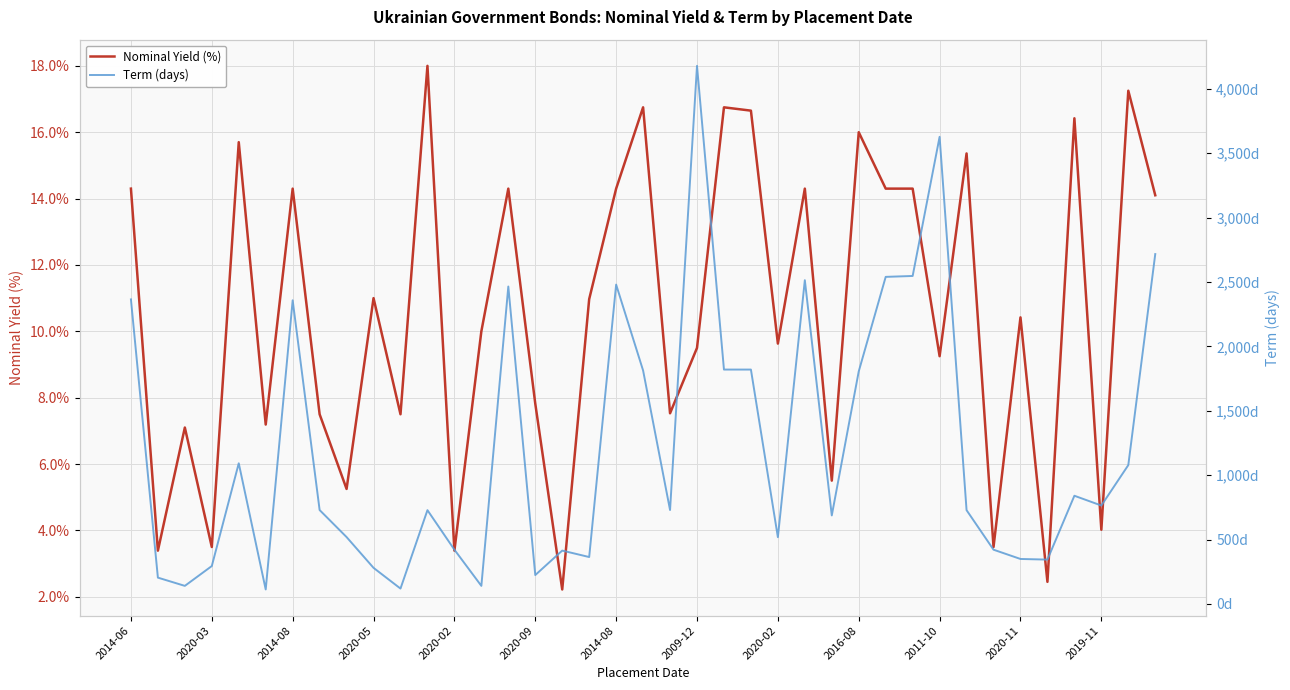

What is the maximum value shown in the chart?

4179.0